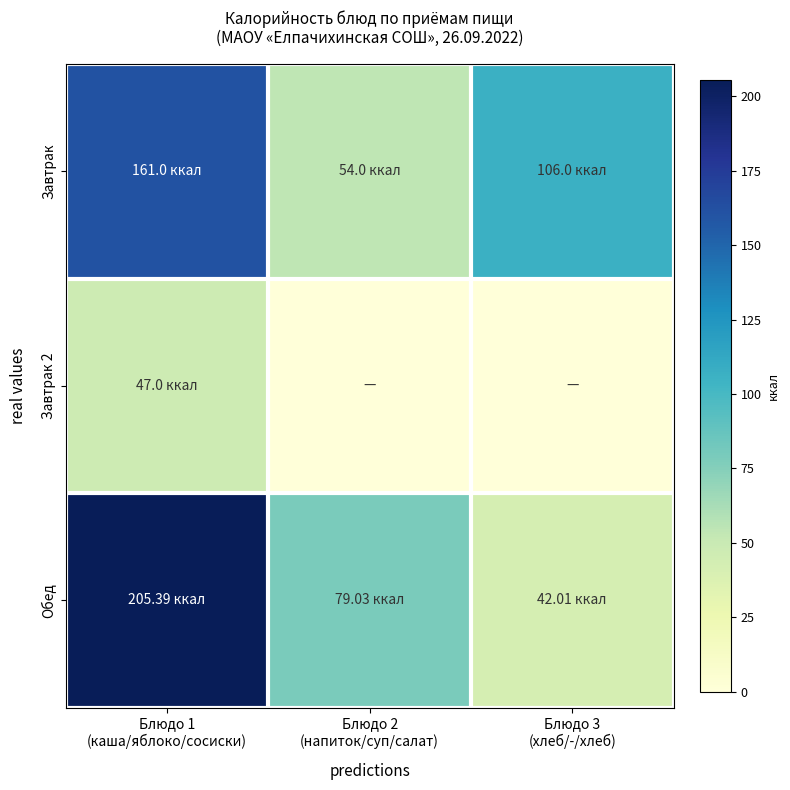

At how many categories does at least one series exceed 109?

1